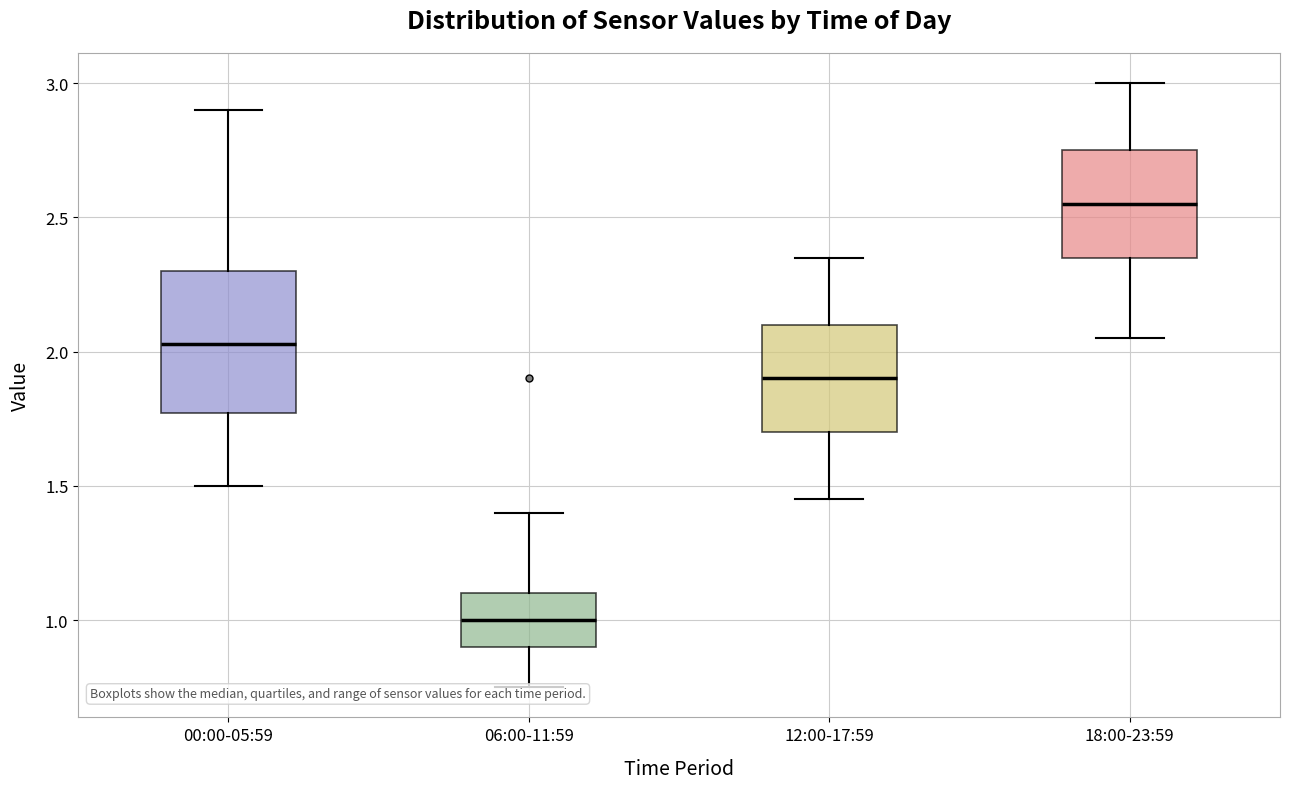

Reading left to right, transcribe this box plot: for each box, give where its median line is, the range the box spans, and where its two whiskers end, as read against the y-axis. The values are not printed on the chart, so give them approximately, as read against the axis.

00:00-05:59: median 2.05, box 1.75 to 2.30, whiskers 1.50 to 2.90
06:00-11:59: median 1.00, box 0.90 to 1.10, whiskers 0.75 to 1.40
12:00-17:59: median 1.90, box 1.70 to 2.10, whiskers 1.45 to 2.35
18:00-23:59: median 2.55, box 2.35 to 2.75, whiskers 2.05 to 3.00